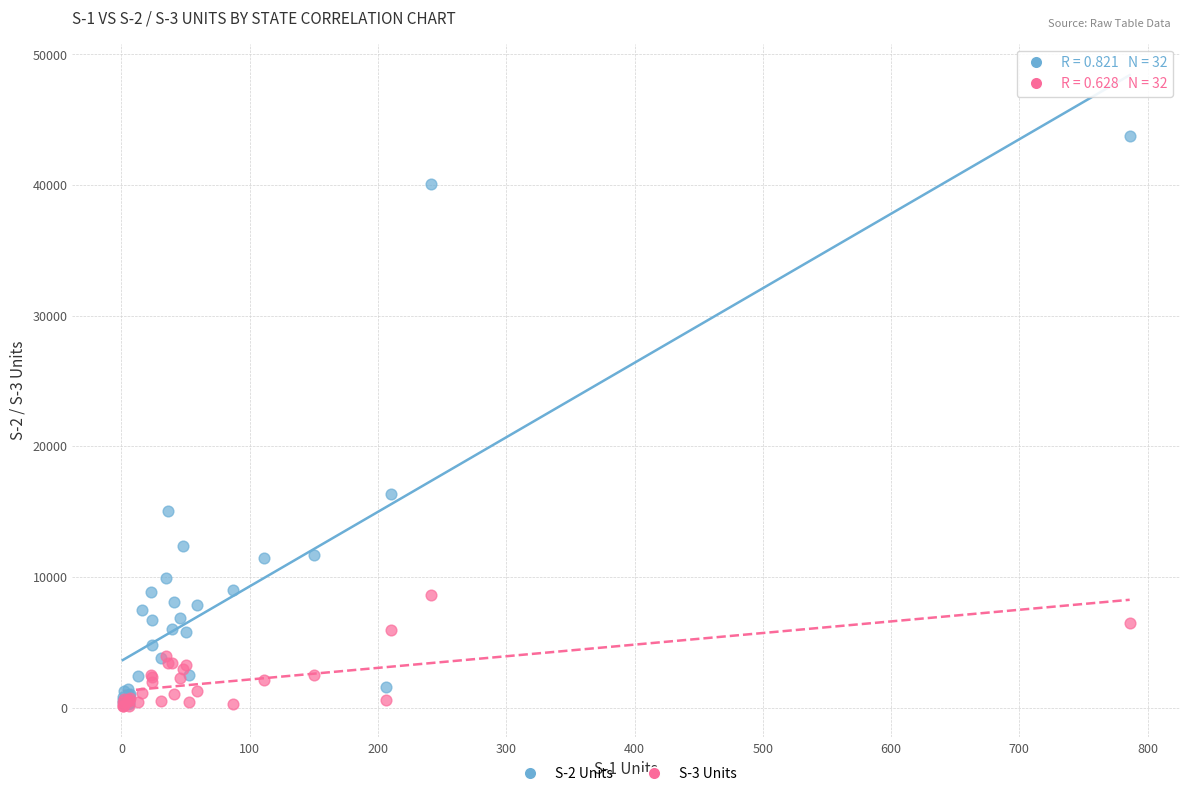

Across all series, what Y value is closest to 21946?

16340